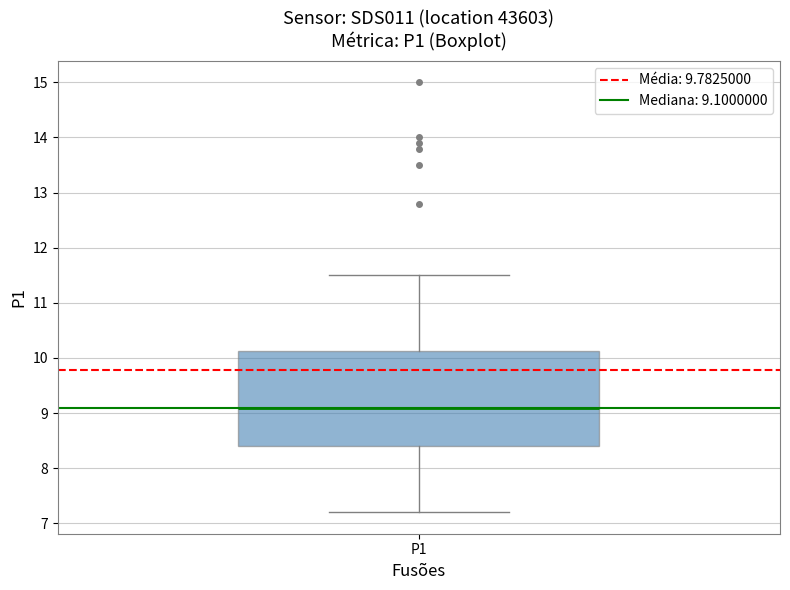

Read this box plot against the y-axis: the position of the median line, the range covered by the box, and the ends of both whiskers. The values are not printed on the chart, so give them approximately, as read against the axis.

median 9.1, box 8.4 to 10.1, whiskers 7.2 to 11.5